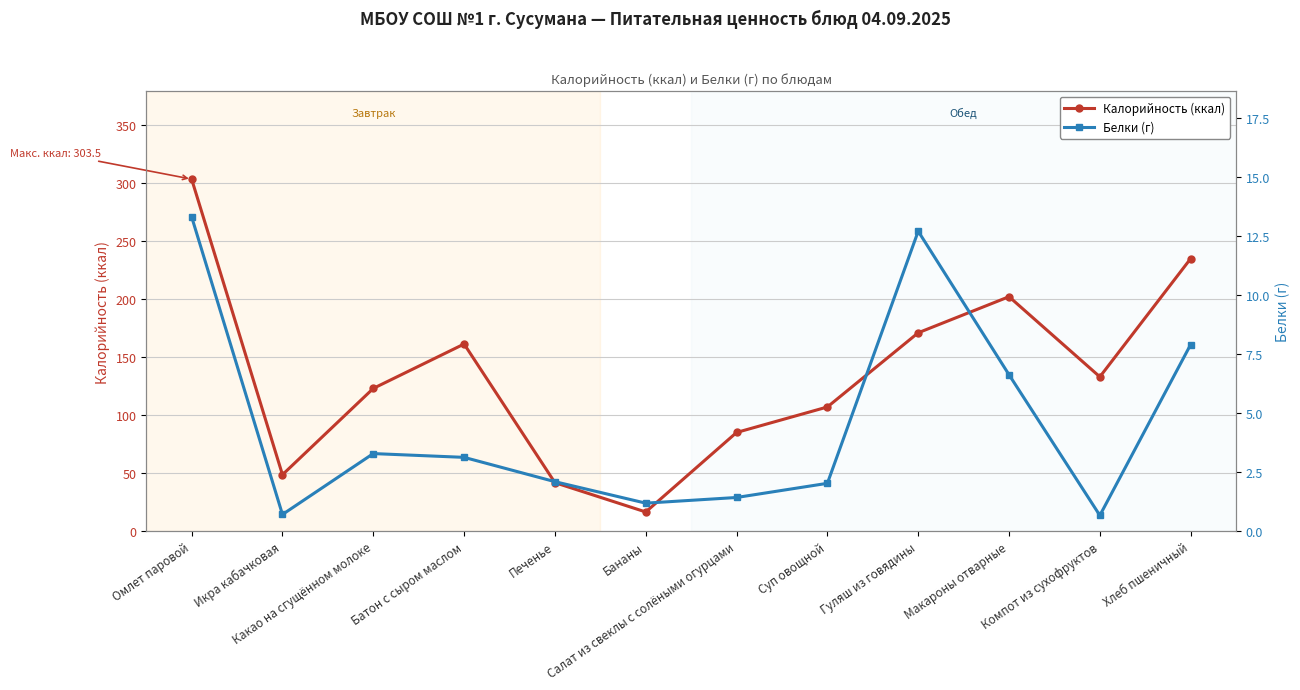

Does the chart display data point markers on the line(s)?

Yes